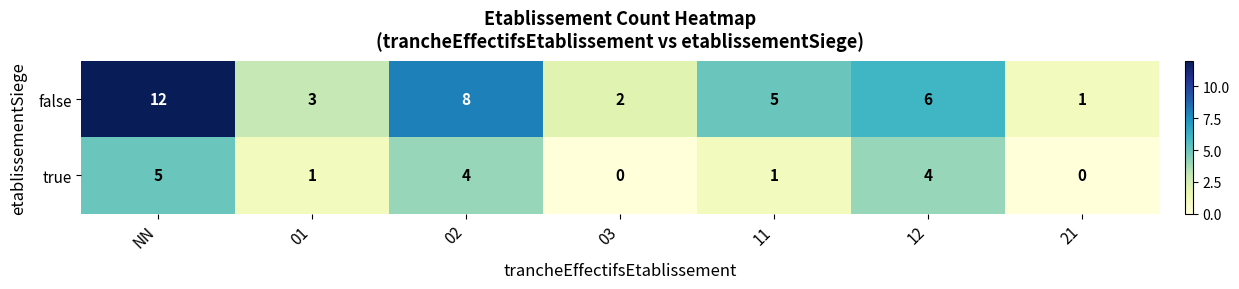

Where does the true series first go above 1?

NN